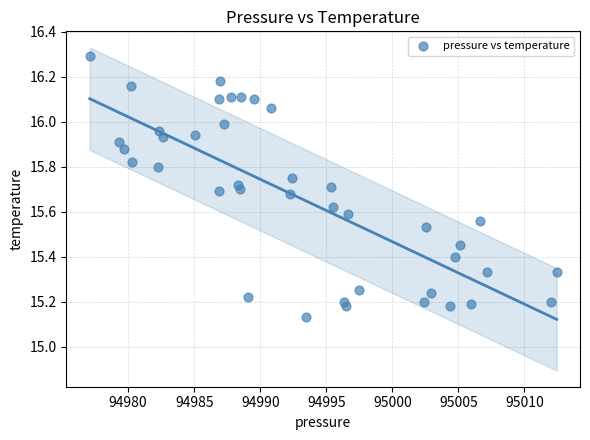

What is the range of X values (max minus min)?

35.4